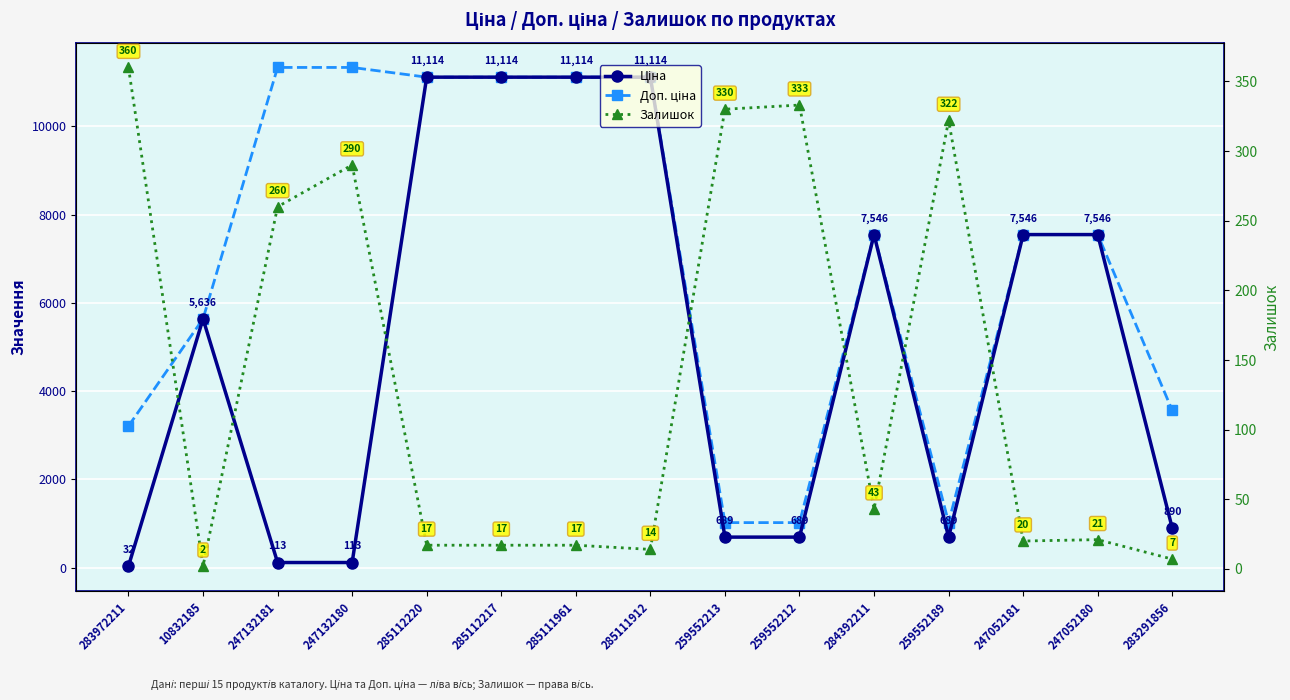

Reading left to right, what are all the values shown in this chart?

Ціна: 32.0	5636.0	113.3	113.3	11113.6	11113.6	11113.6	11113.6	689.1	689.1	7545.9	689.1	7545.9	7545.9	889.9
Доп. ціна: 3205.0	5636.0	11334.0	11334.0	11113.6	11113.6	11113.6	11113.6	1017.8	1017.8	7545.9	1017.8	7545.9	7545.9	3559.7
Залишок: 360.0	2.0	260.0	290.0	17.0	17.0	17.0	14.0	330.0	333.0	43.0	322.0	20.0	21.0	7.0